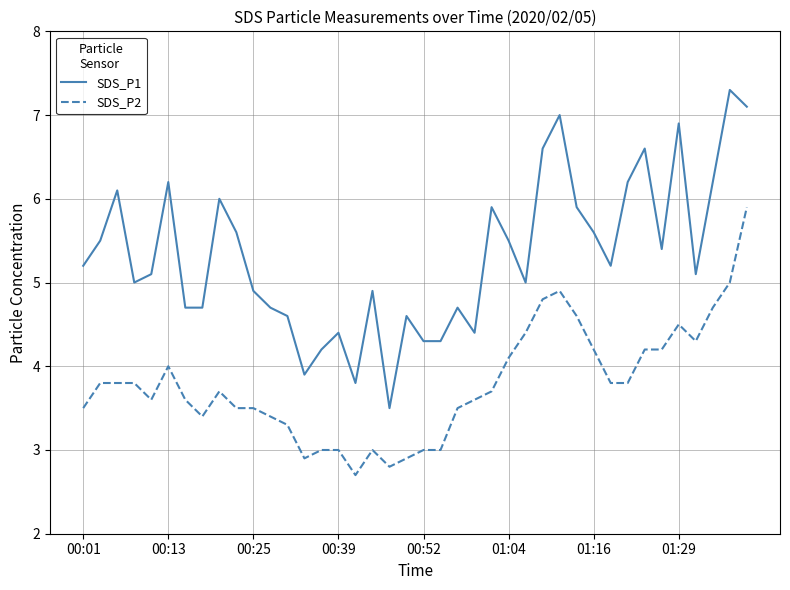

Which series has the largest total across all categories?

SDS_P1